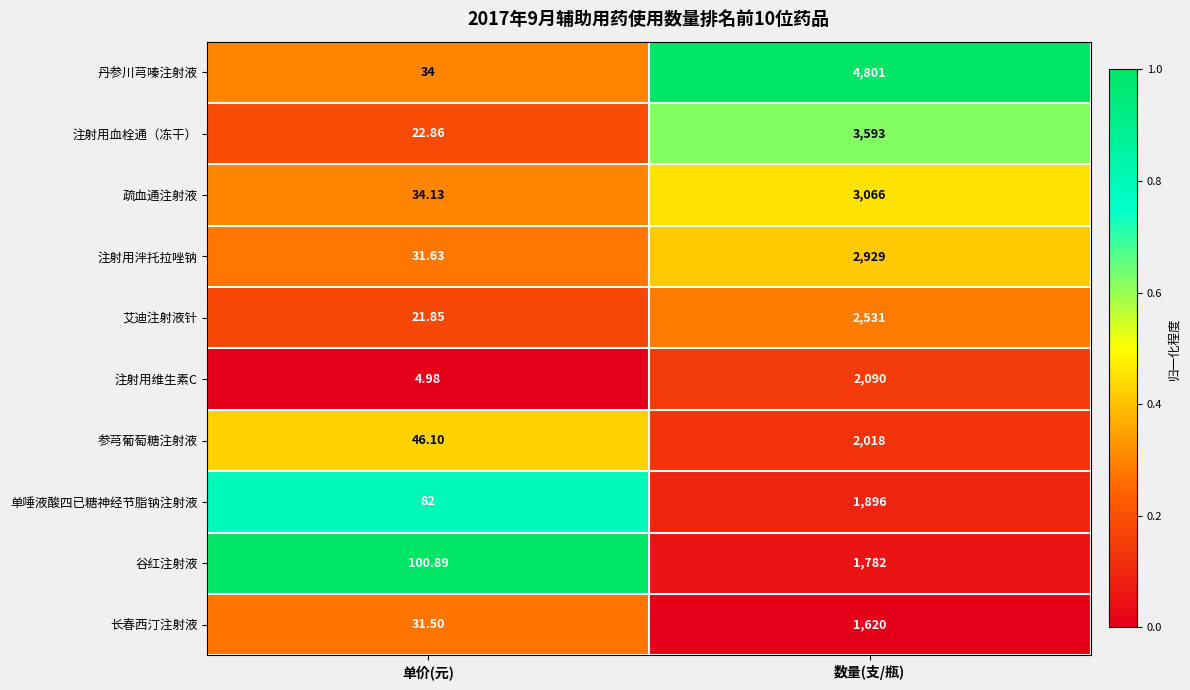

At which label does 单唾液酸四已糖神经节脂钠注射液 reach its peak?

数量(支/瓶)